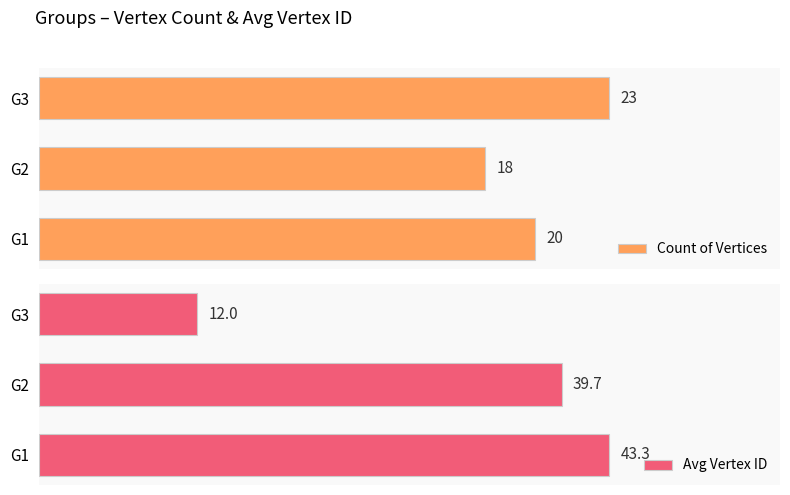

Which series has the largest range (max minus min)?

Avg Vertex ID